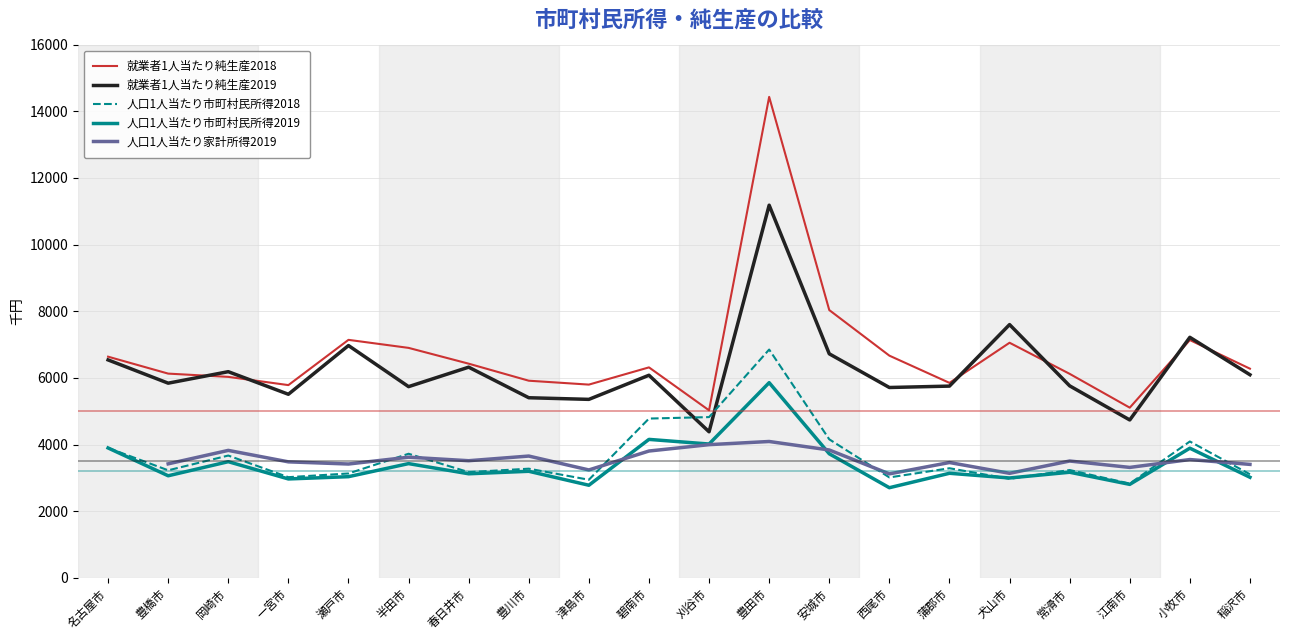

What are all the series names shown in the legend?

就業者1人当たり純生産2018, 就業者1人当たり純生産2019, 人口1人当たり市町村民所得2018, 人口1人当たり市町村民所得2019, 人口1人当たり家計所得2019